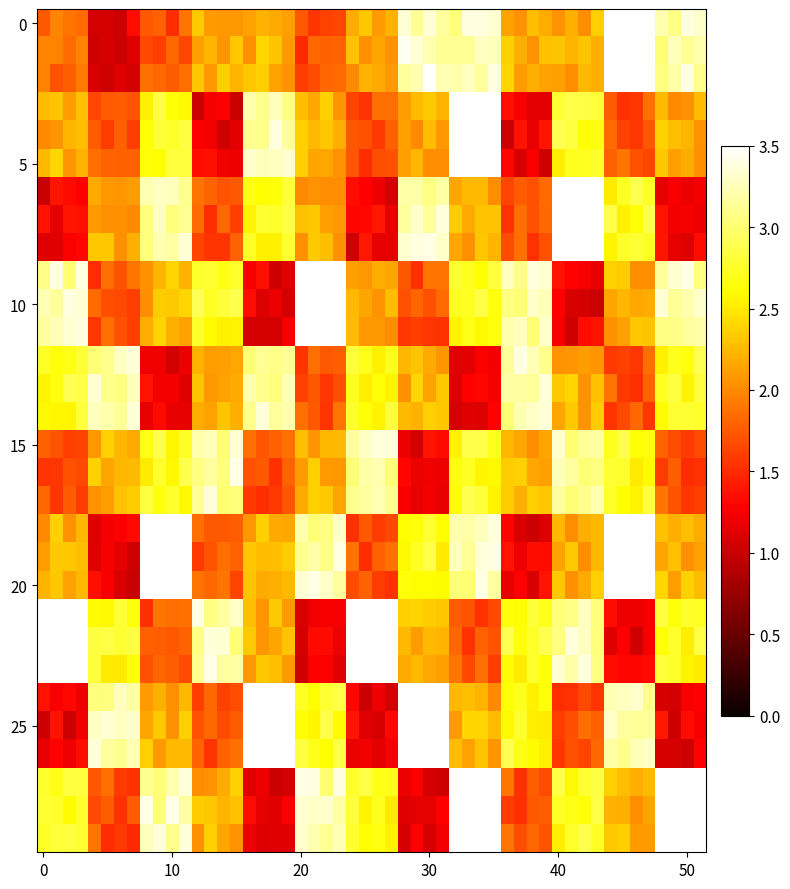

At which category is the sum across all series the highest?

14